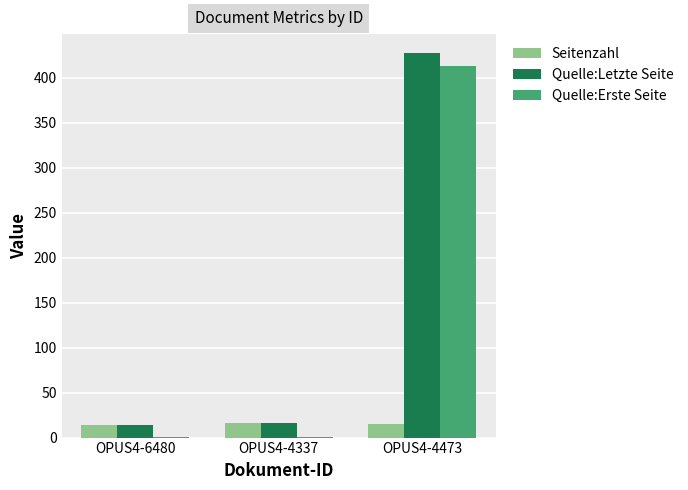

Which category has the highest value in the Quelle:Letzte Seite series?

OPUS4-4473